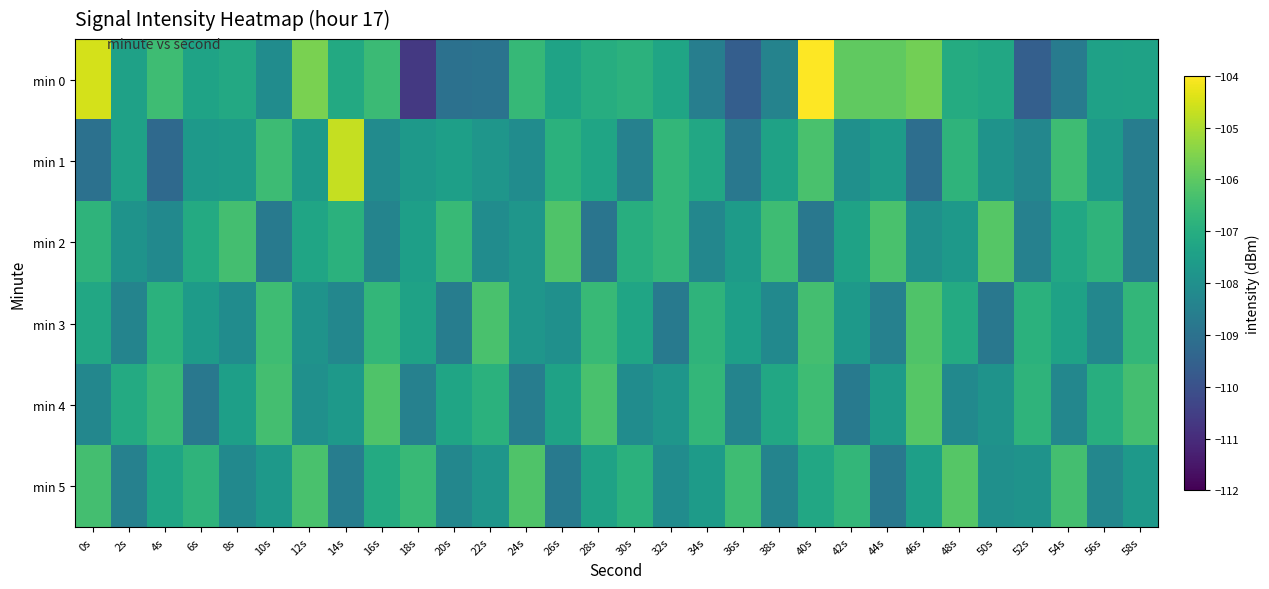

Rank the series by their maximum value, from highest to lowest.

min 0, min 1, min 2, min 4, min 5, min 3